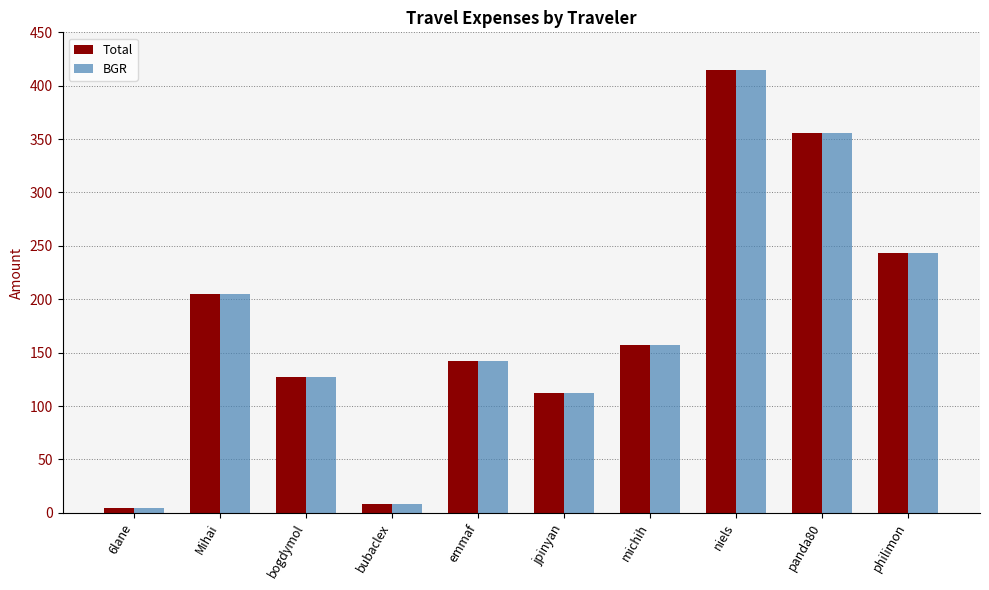

What is the approximate value of BGR at jpinyan?

112.2